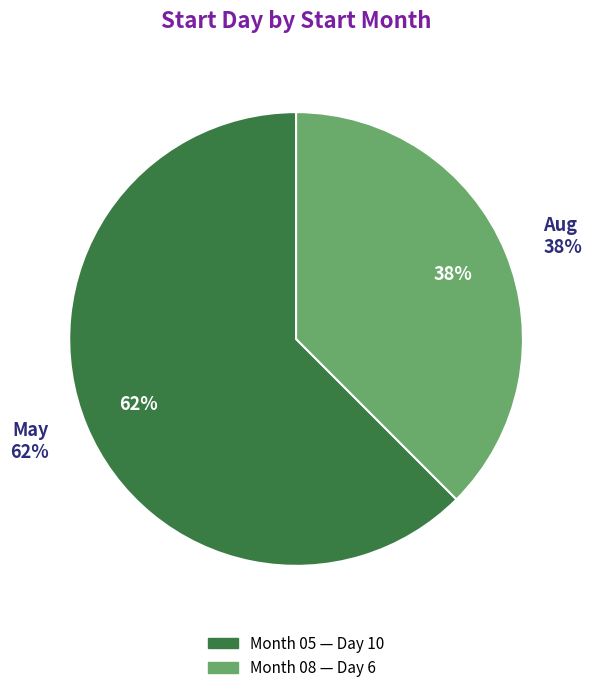

What percentage is the 08 slice, to the nearest percent?

38%